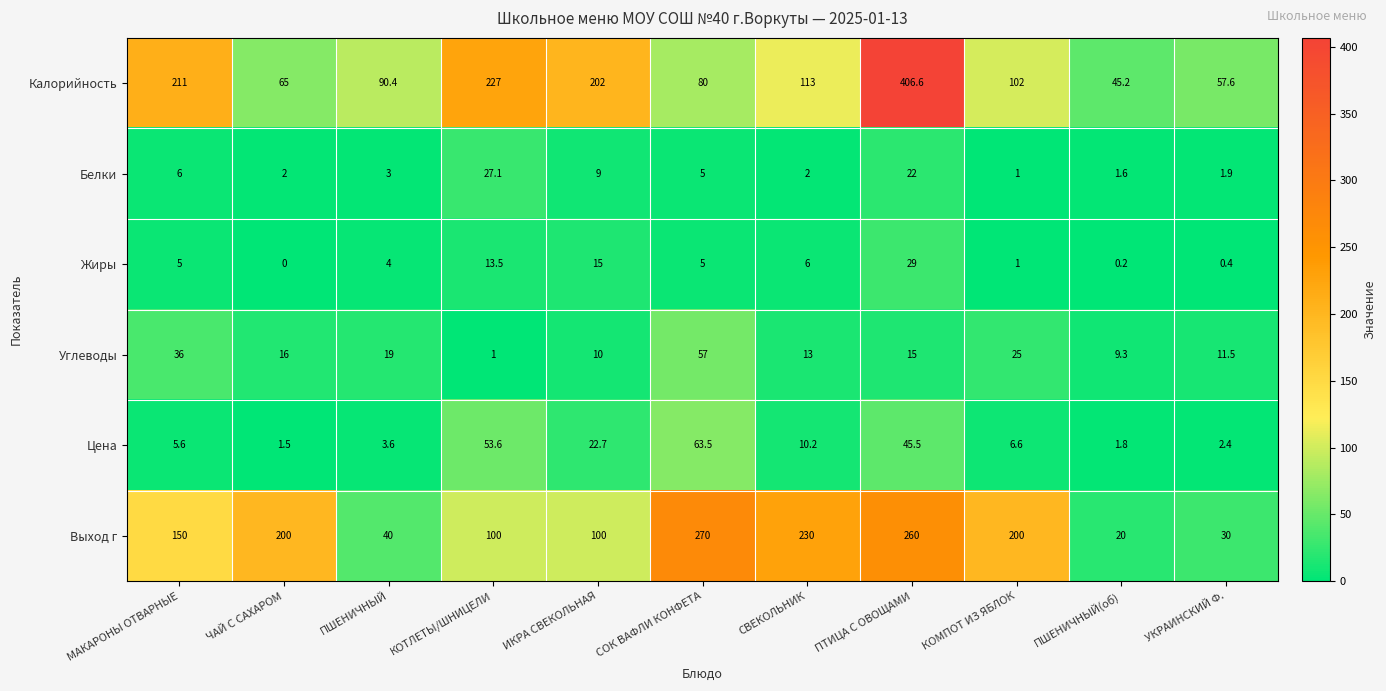

At which category is the sum across all series the highest?

ПТИЦА С ОВОЩАМИ